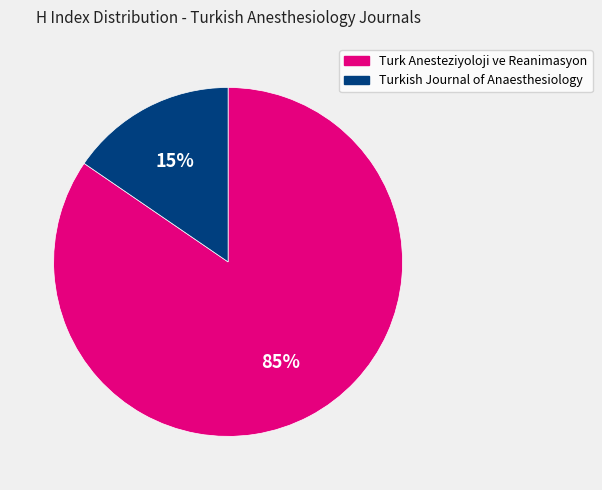

The Turk Anesteziyoloji ve Reanimasyon slice represents 85% of the pie. True or false?

True